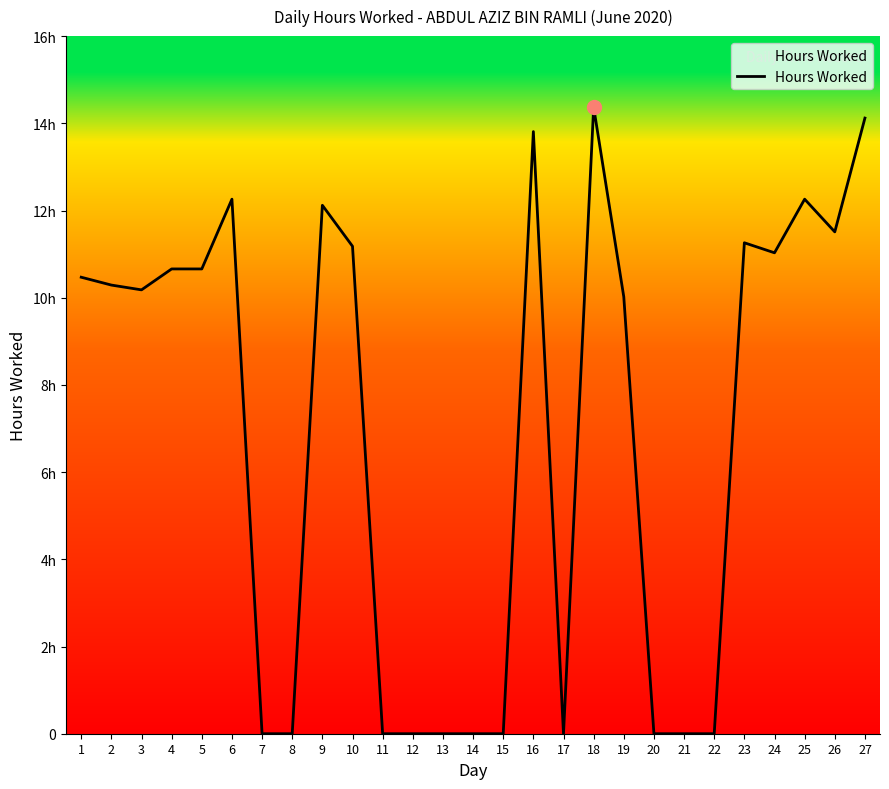

Does the chart have visible grid lines?

No